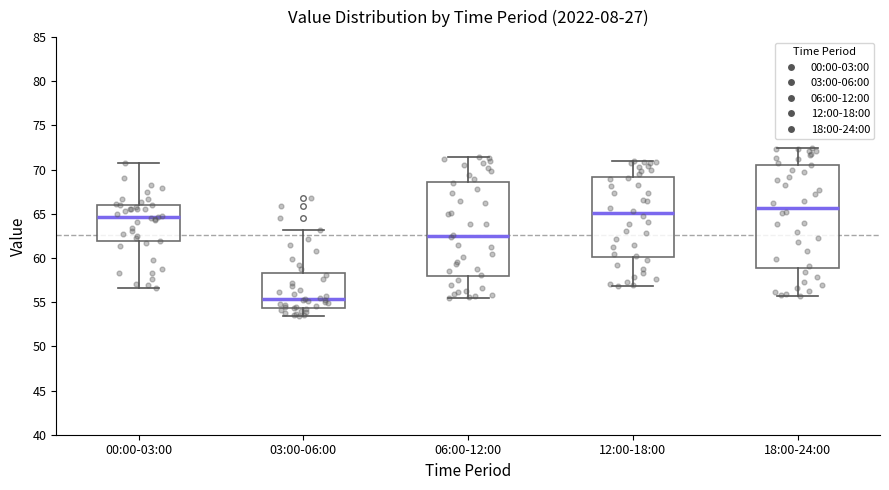

Where is the lower edge of the box for 18:00-24:00 on the y-axis? The values are not printed on the chart, so give them approximately, as read against the axis.

59.0